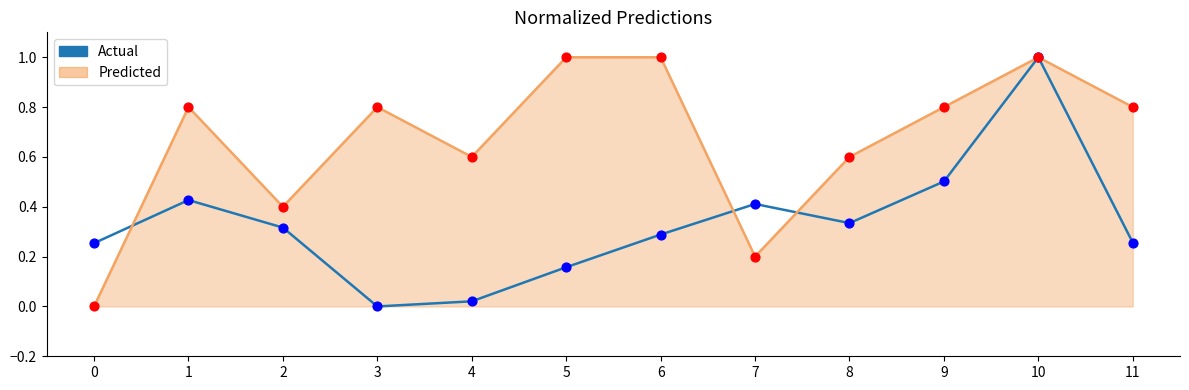

What is the spread (max minus min) of values at 3?

0.8